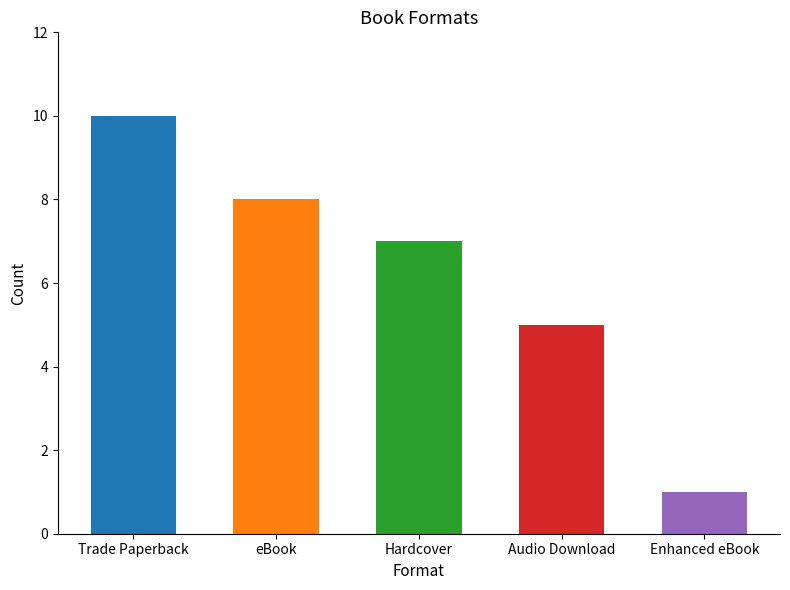

Approximately how many times larger is the value at Enhanced eBook compared to Hardcover?

0.1